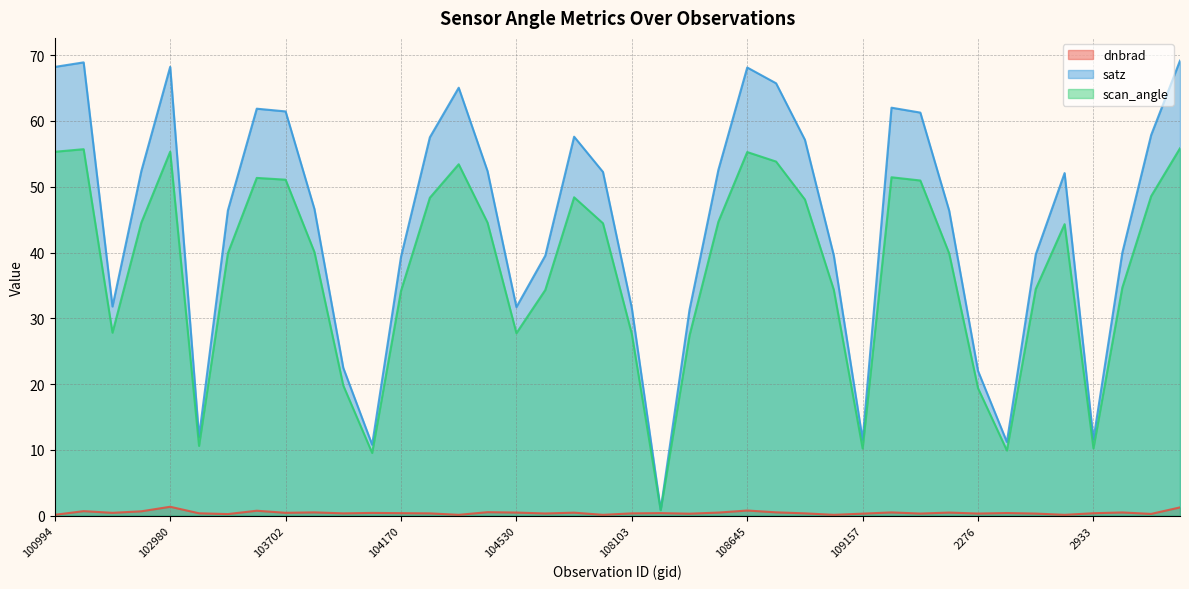

How many lines are shown in the chart?

3